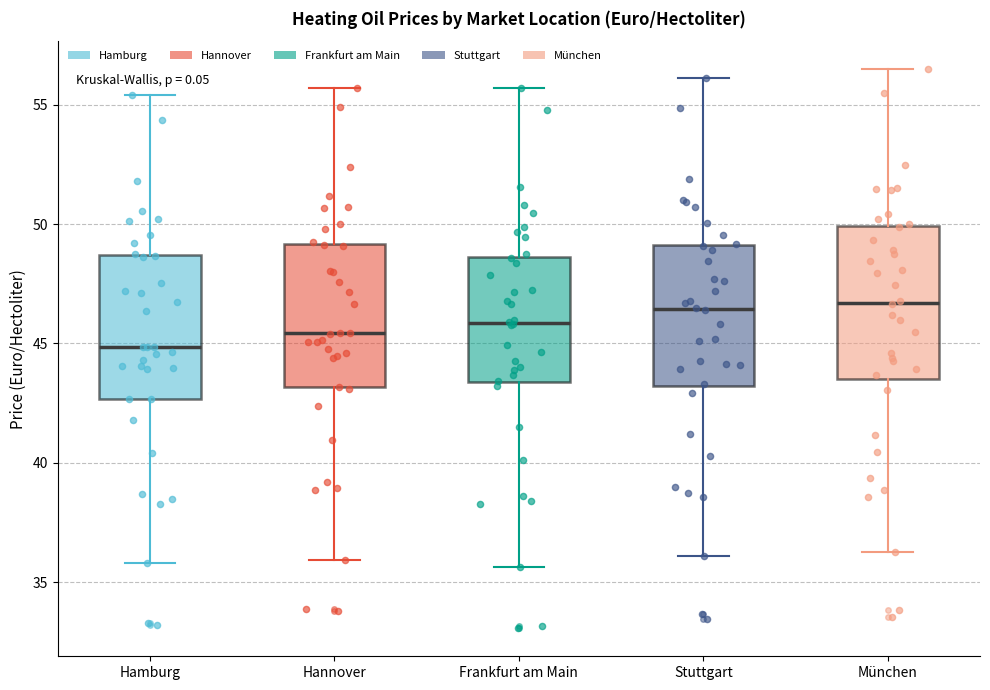

Reading left to right, transcribe this box plot: for each box, give where its median line is, the range the box spans, and where its two whiskers end, as read against the y-axis. The values are not printed on the chart, so give them approximately, as read against the axis.

Hamburg: median 45.0, box 42.5 to 48.5, whiskers 36.0 to 55.5
Hannover: median 45.5, box 43.0 to 49.0, whiskers 36.0 to 55.5
Frankfurt am Main: median 46.0, box 43.5 to 48.5, whiskers 35.5 to 55.5
Stuttgart: median 46.5, box 43.0 to 49.0, whiskers 36.0 to 56.0
München: median 46.5, box 43.5 to 50.0, whiskers 36.5 to 56.5